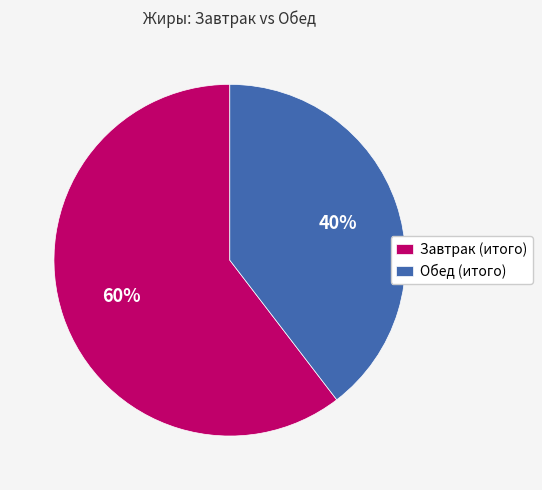

Approximately how many times larger is the value at Обед (итого) compared to Завтрак (итого)?

0.7